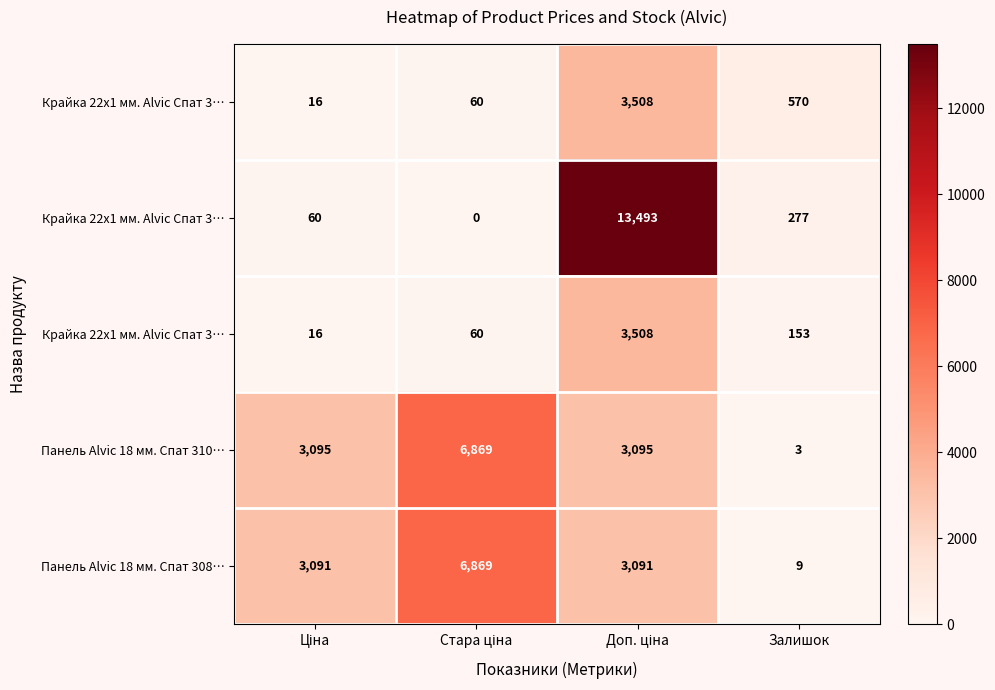

Which has a higher value, Ціна or Стара ціна?

Стара ціна